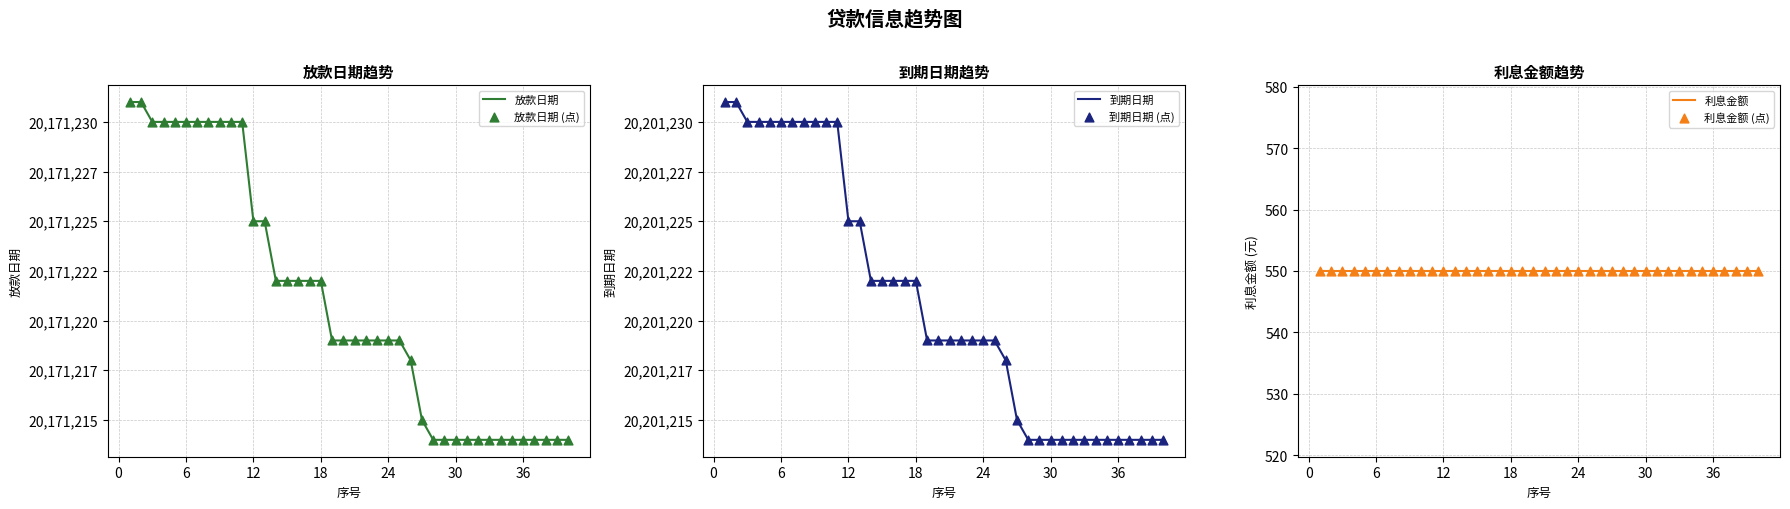

Which series has the widest spread of Y values?

放款日期